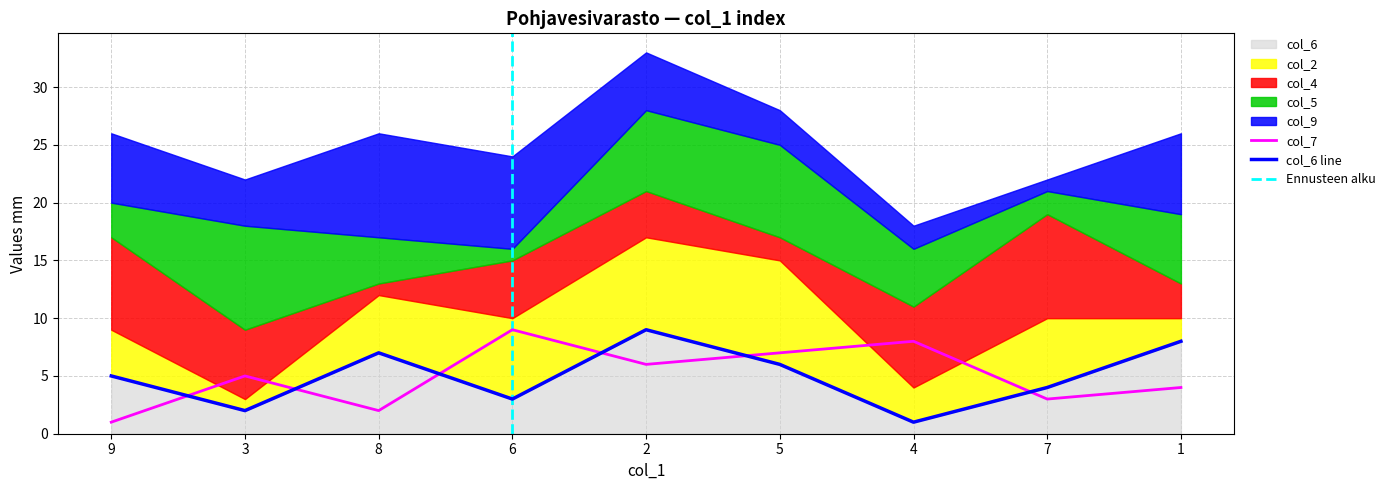

Where do col_5 and col_7 first cross each other?

8 and 6